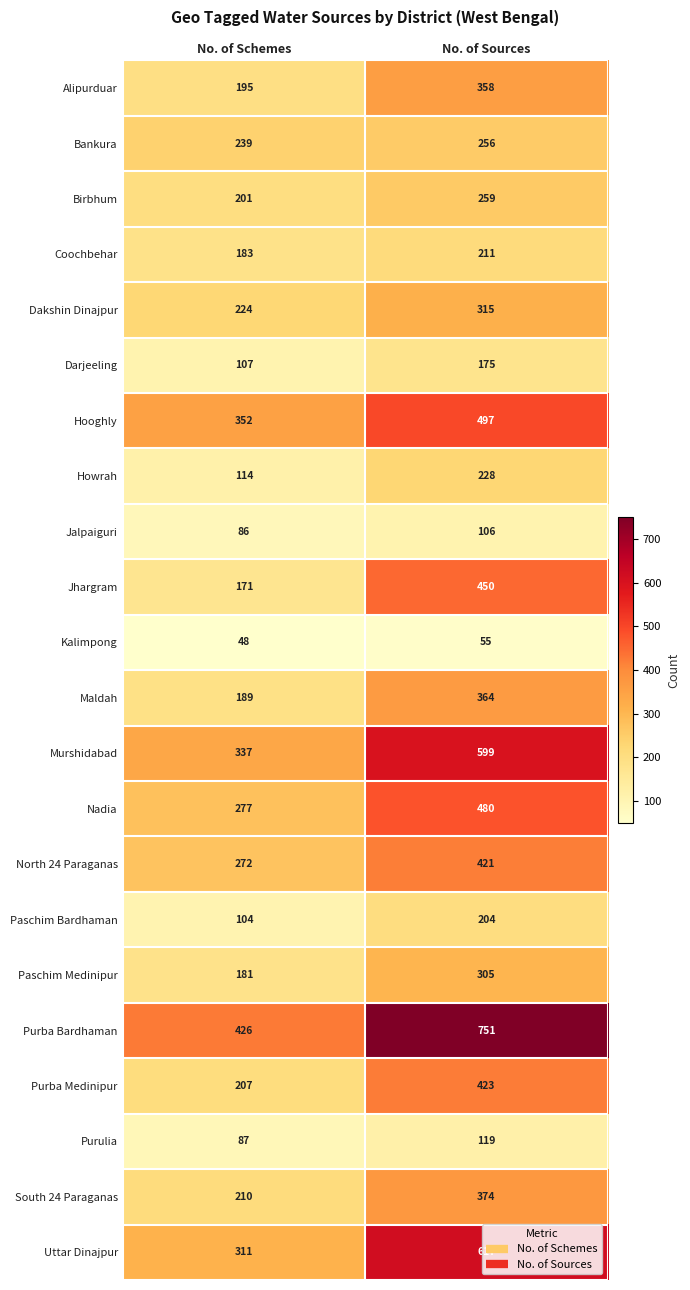

Rank the categories by Murshidabad value from lowest to highest.

No. of Schemes, No. of Sources